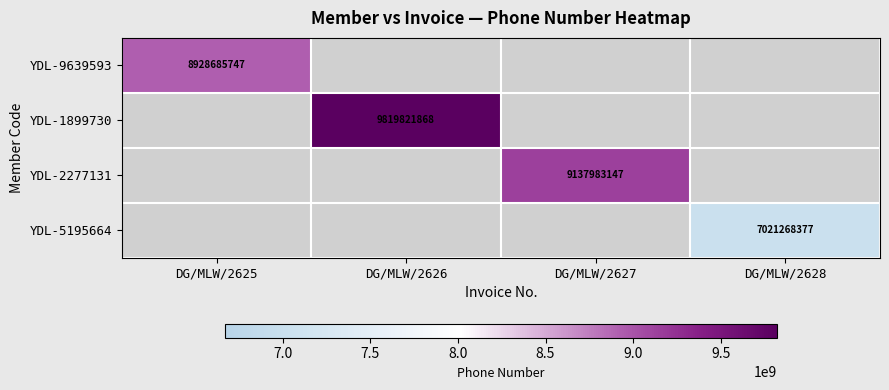

The value of YDL-5195664 at DG/MLW/2628 is 7021268377. True or false?

True